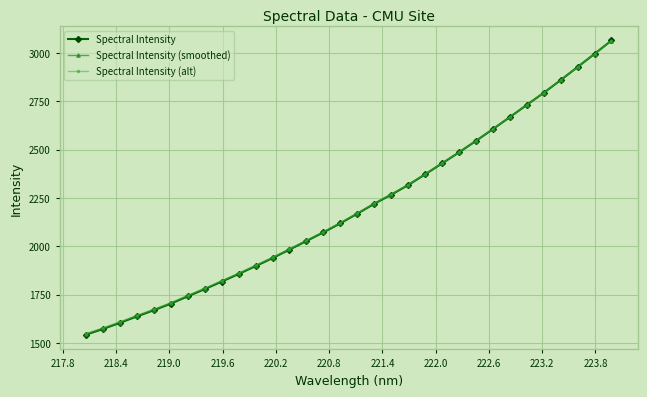

What is the greatest value displayed?

3064.3